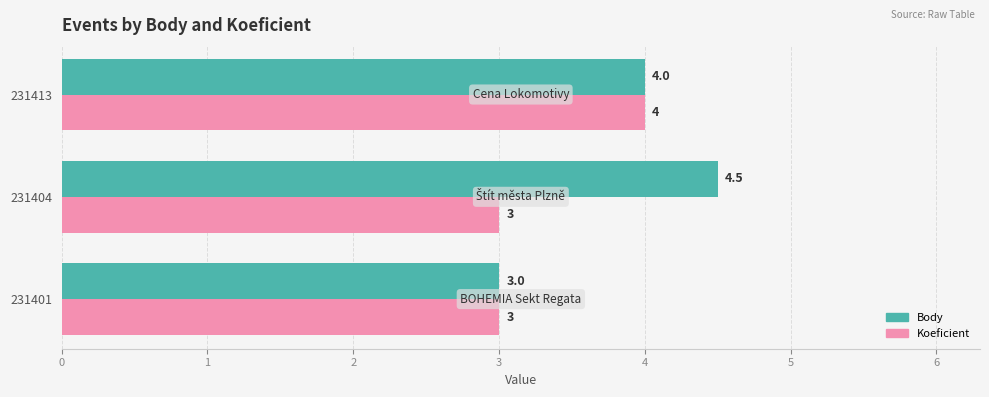

The Koeficient series shows 2.4 at 231413. True or false?

False